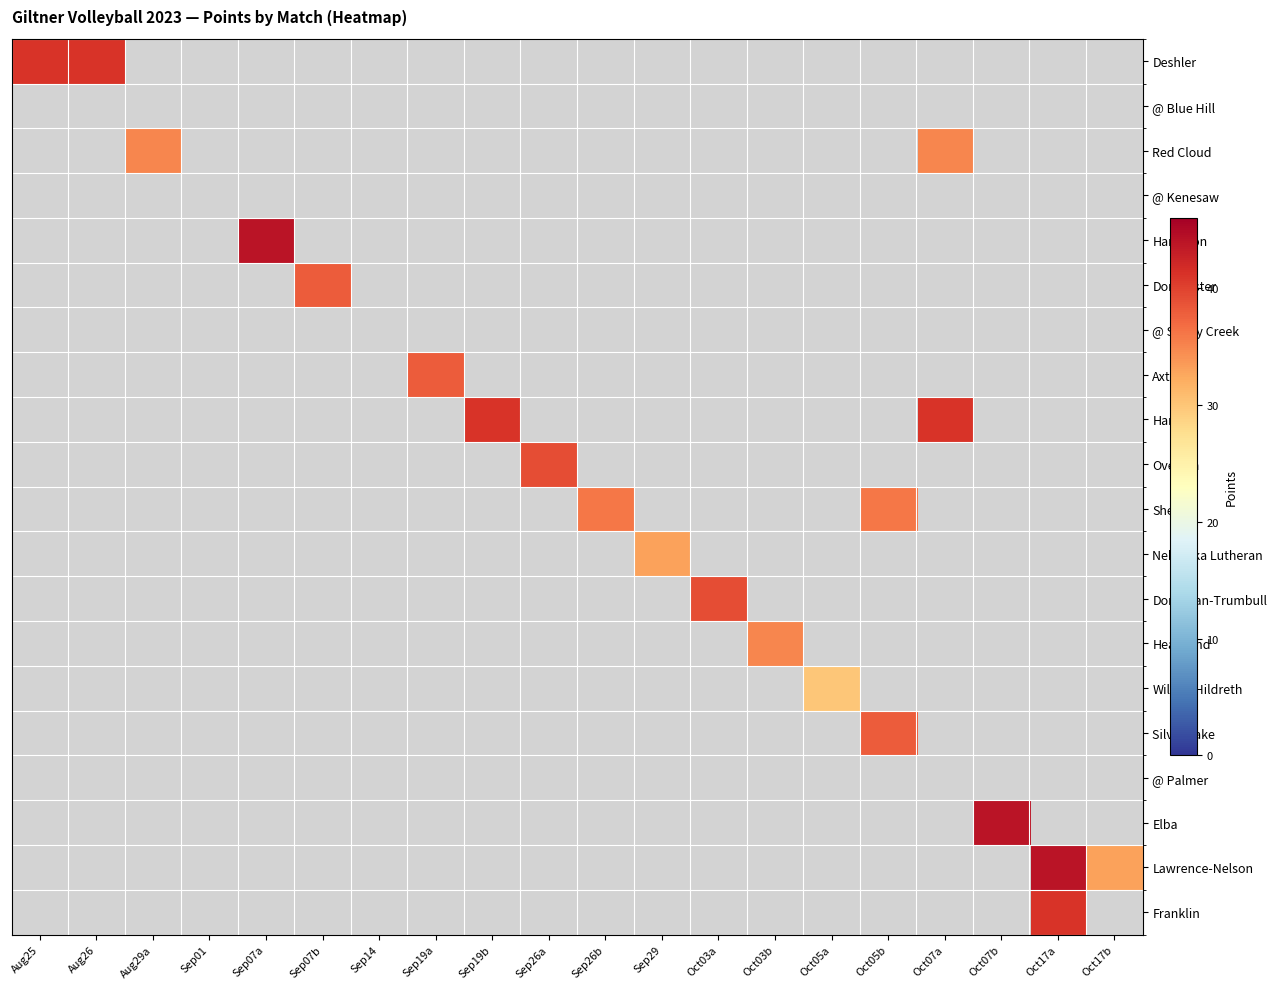

Is the value of Red Cloud at Sep19b greater than the value of Doniphan-Trumbull at Sep14?

No